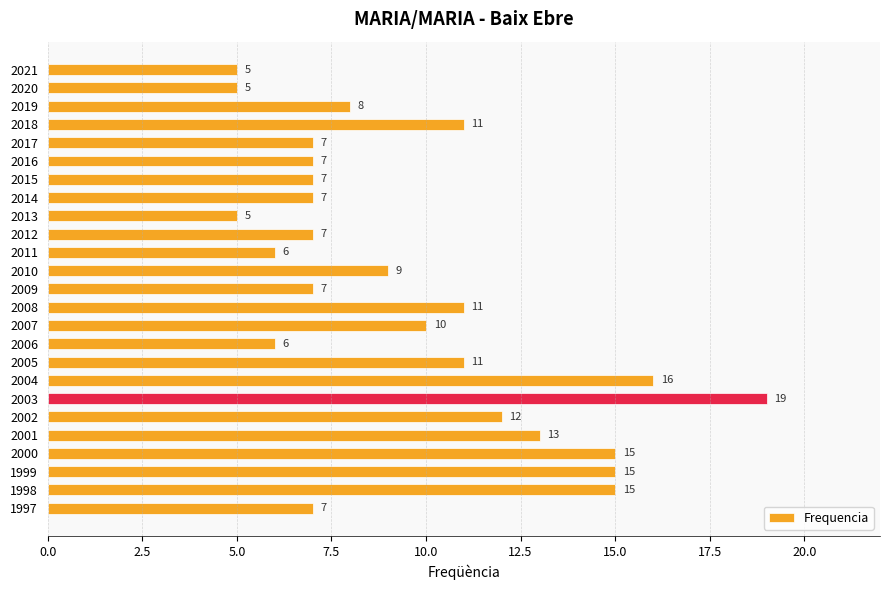

What is the approximate value at 2019, to the nearest 10?

10